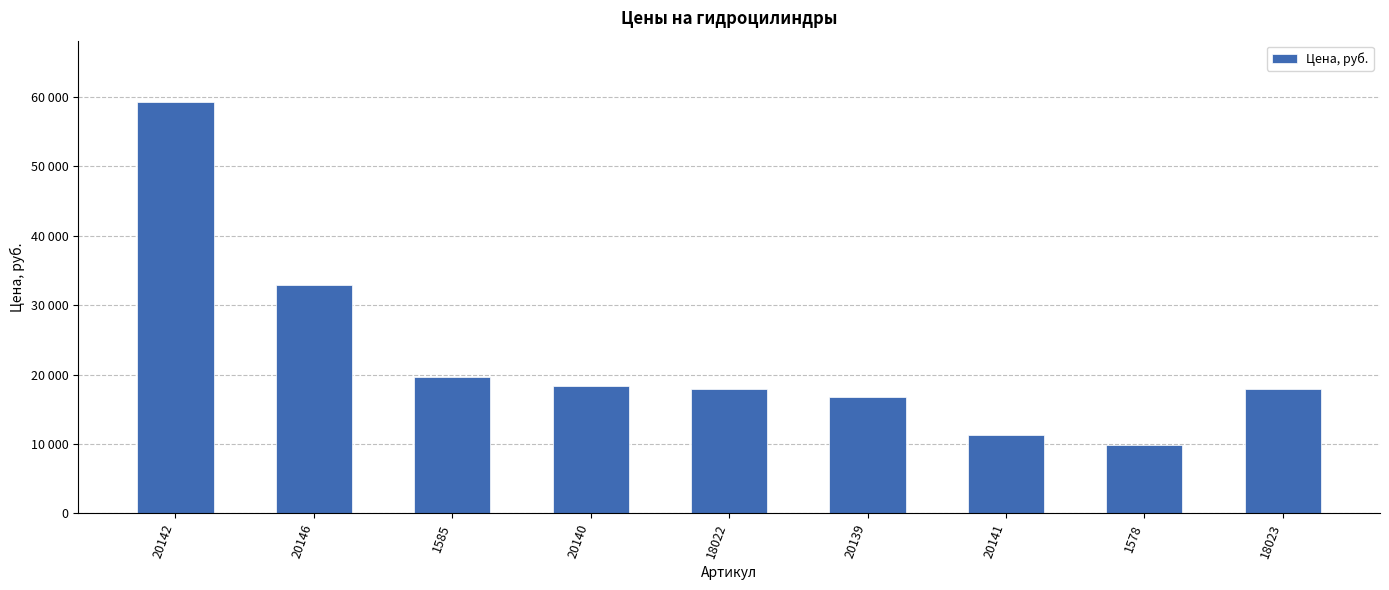

Is it true that the value at 20139 is 16700?

True